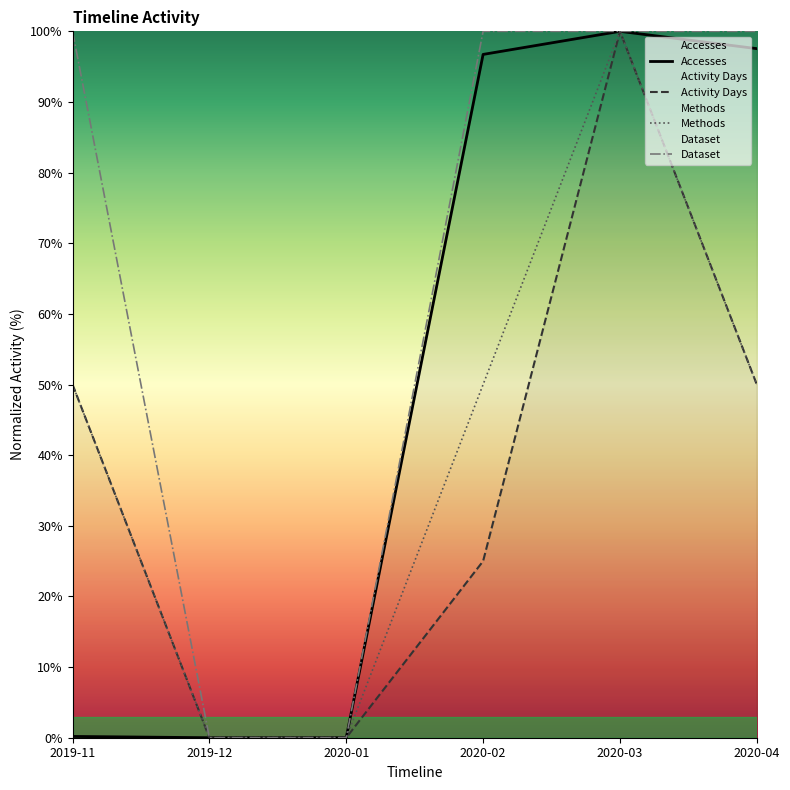

What is the value of the Accesses point at the 1st from the left?

0.2